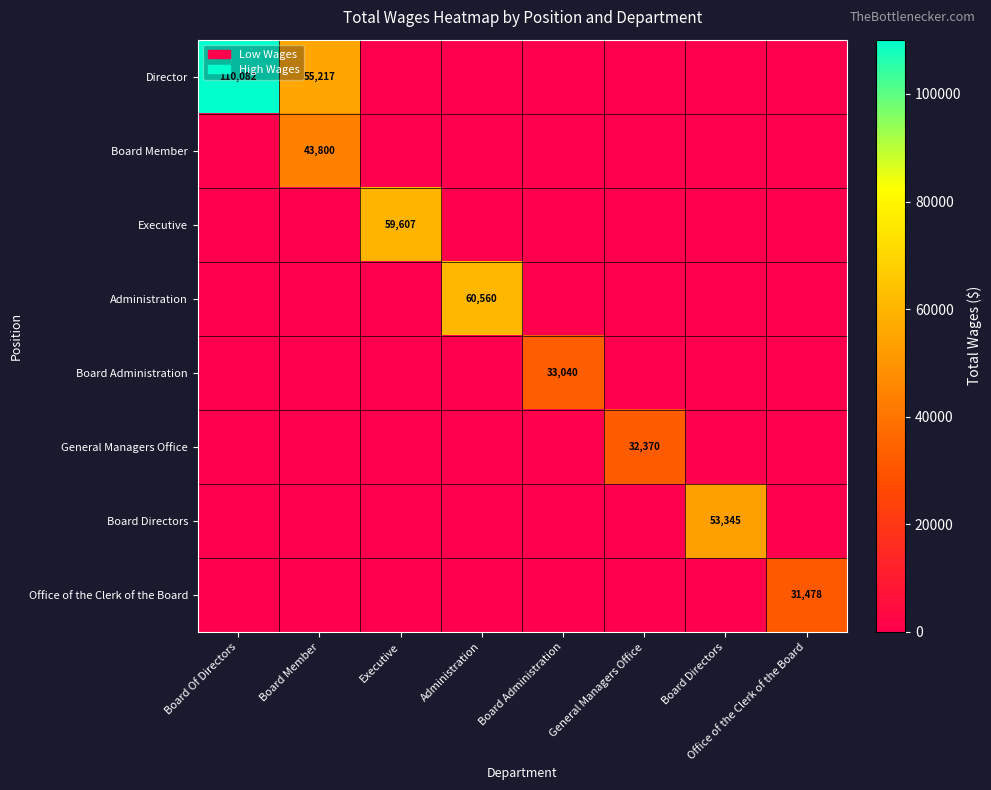

What is the difference between the maximum and minimum values in the Board Member series?

43800